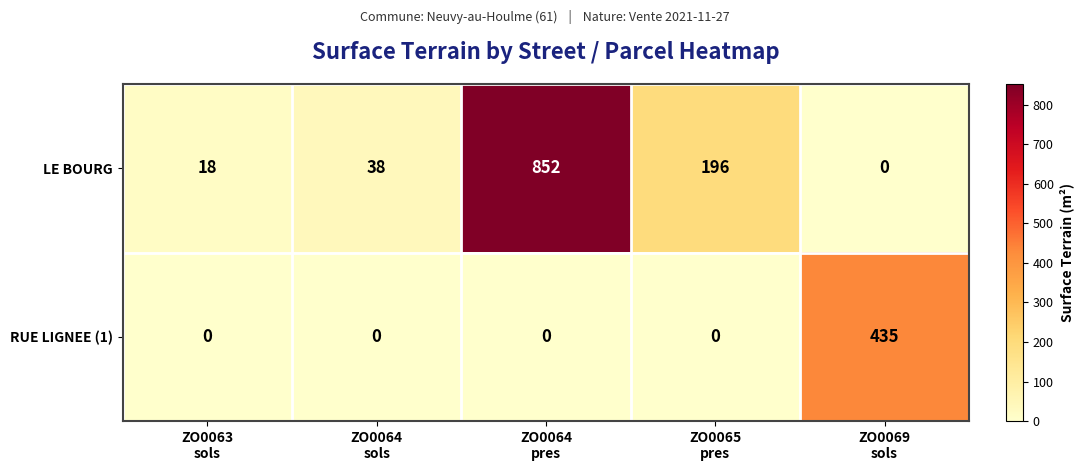

What is the total value across all series at ZO0064
sols?

38